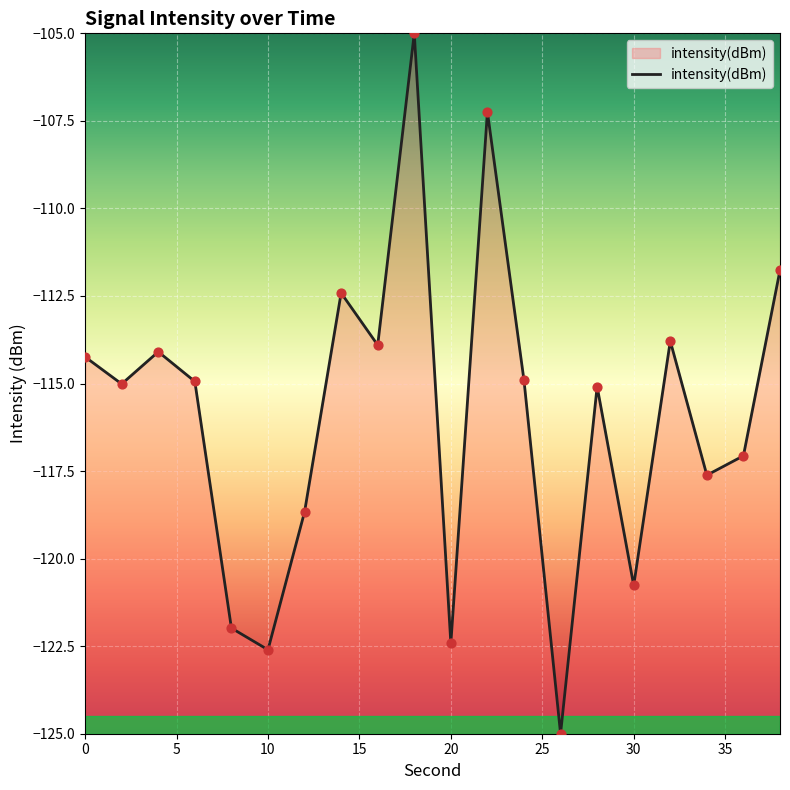

What is the greatest value displayed?

-105.0